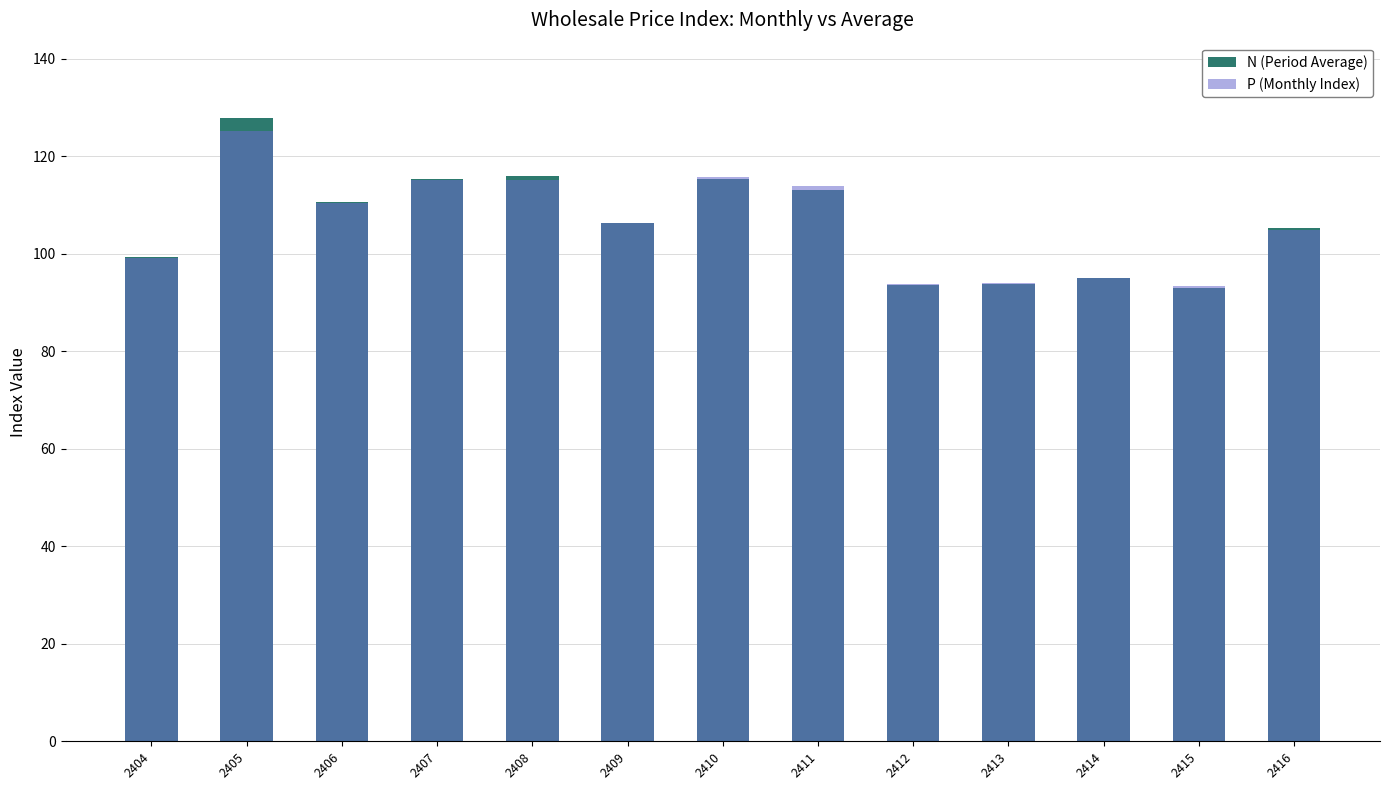

At how many categories does at least one series exceed 95?

10